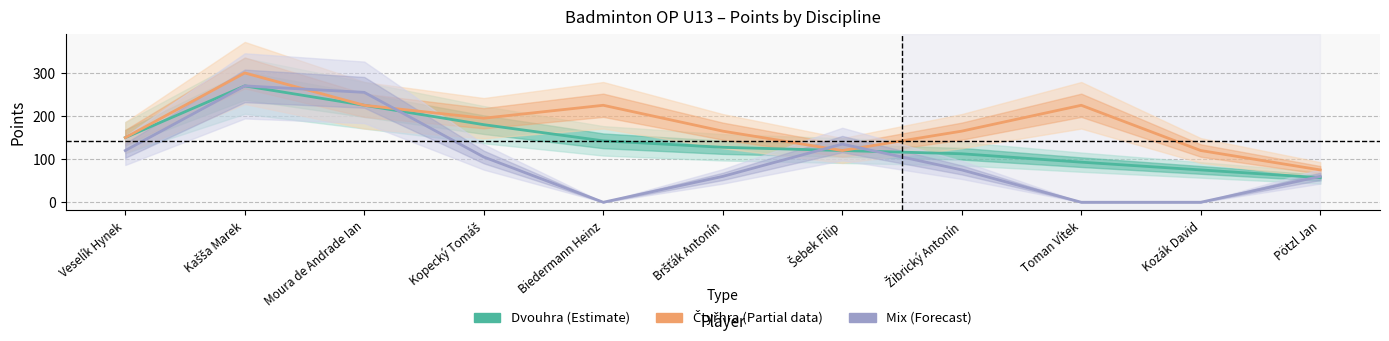

What is the average value of the Čtyřhra (Partial) series?

178.6